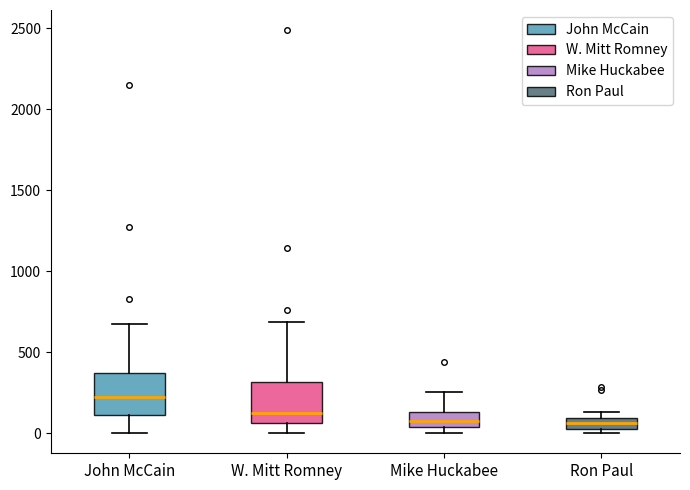

Where is the lower edge of the box for Mike Huckabee on the y-axis? The values are not printed on the chart, so give them approximately, as read against the axis.

50